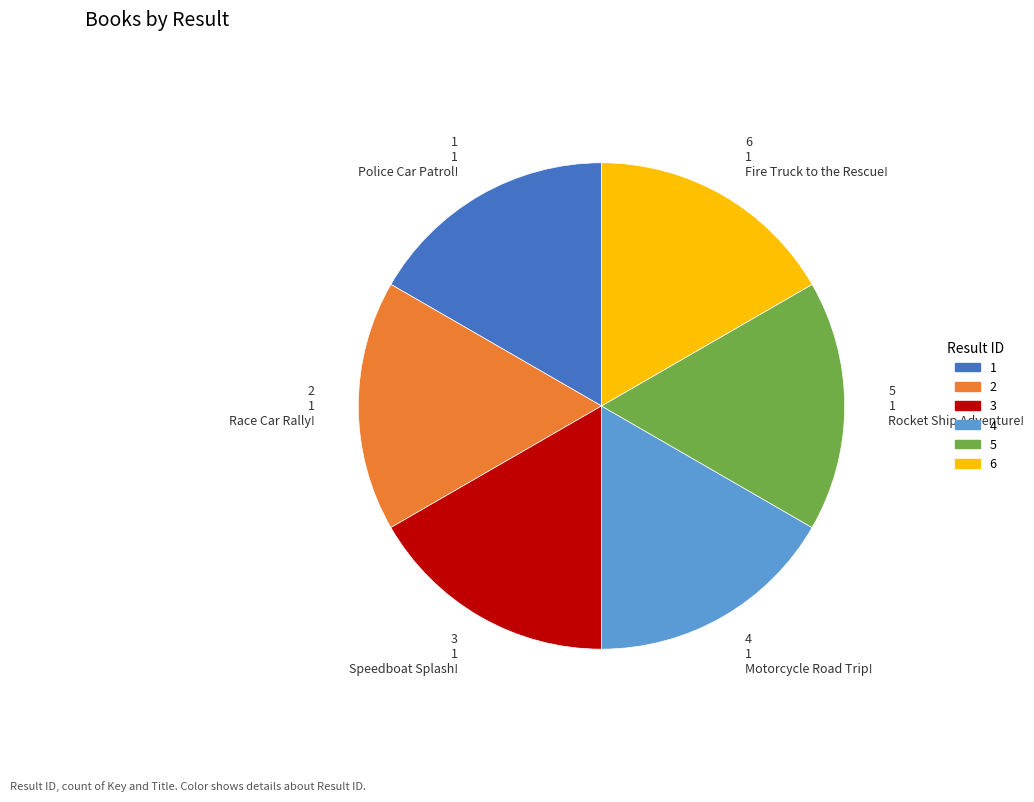

Count the number of slices in the pie.

6